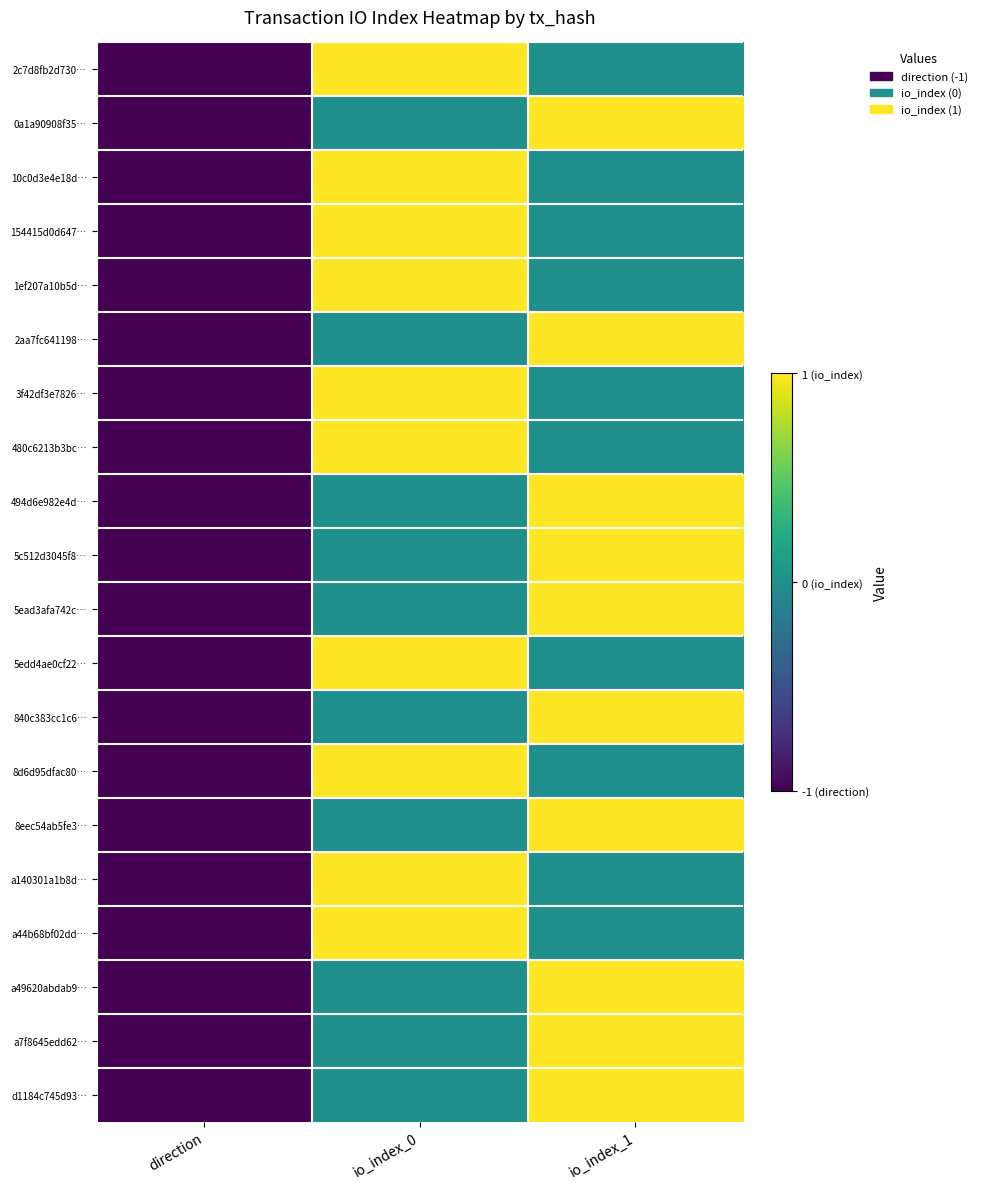

Reading left to right, what are all the values shown in this chart?

2c7d8fb2d730…: direction=-1	io_index_0=1	io_index_1=0
0a1a90908f35…: direction=-1	io_index_0=0	io_index_1=1
10c0d3e4e18d…: direction=-1	io_index_0=1	io_index_1=0
154415d0d647…: direction=-1	io_index_0=1	io_index_1=0
1ef207a10b5d…: direction=-1	io_index_0=1	io_index_1=0
2aa7fc641198…: direction=-1	io_index_0=0	io_index_1=1
3f42df3e7826…: direction=-1	io_index_0=1	io_index_1=0
480c6213b3bc…: direction=-1	io_index_0=1	io_index_1=0
494d6e982e4d…: direction=-1	io_index_0=0	io_index_1=1
5c512d3045f8…: direction=-1	io_index_0=0	io_index_1=1
5ead3afa742c…: direction=-1	io_index_0=0	io_index_1=1
5edd4ae0cf22…: direction=-1	io_index_0=1	io_index_1=0
840c383cc1c6…: direction=-1	io_index_0=0	io_index_1=1
8d6d95dfac80…: direction=-1	io_index_0=1	io_index_1=0
8eec54ab5fe3…: direction=-1	io_index_0=0	io_index_1=1
a140301a1b8d…: direction=-1	io_index_0=1	io_index_1=0
a44b68bf02dd…: direction=-1	io_index_0=1	io_index_1=0
a49620abdab9…: direction=-1	io_index_0=0	io_index_1=1
a7f8645edd62…: direction=-1	io_index_0=0	io_index_1=1
d1184c745d93…: direction=-1	io_index_0=0	io_index_1=1